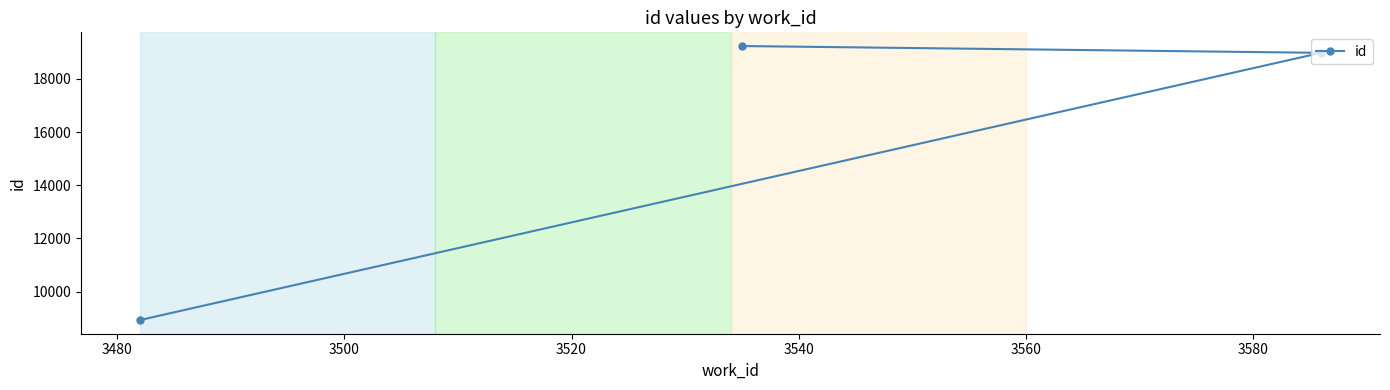

How many distinct data groups are displayed?

1